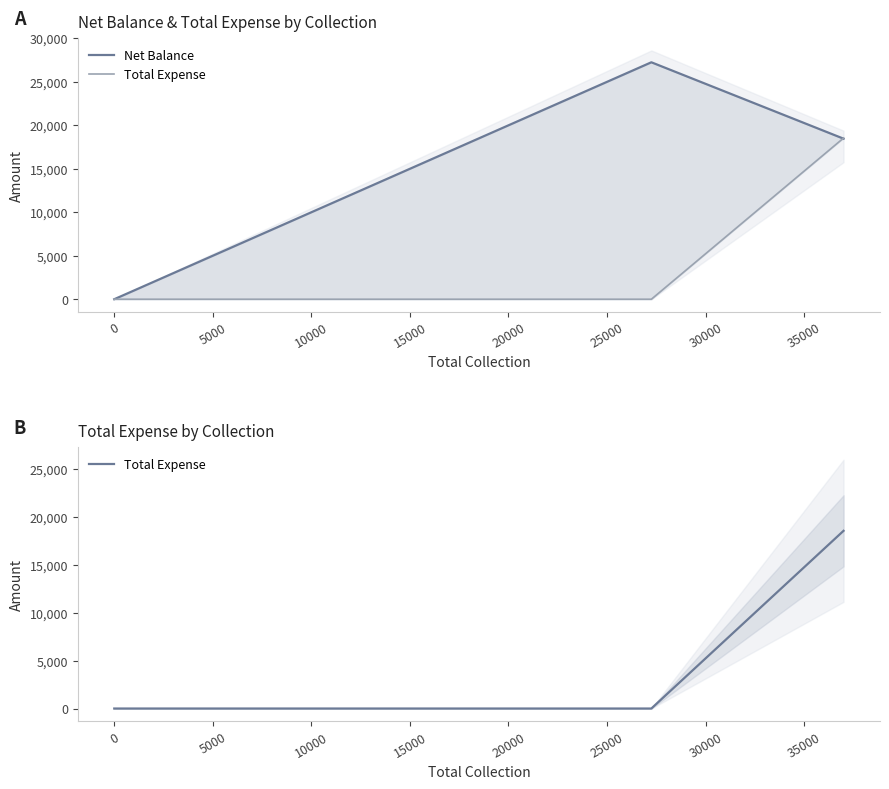

What is the value of the Total Expense point at the 5th from the left?

18535